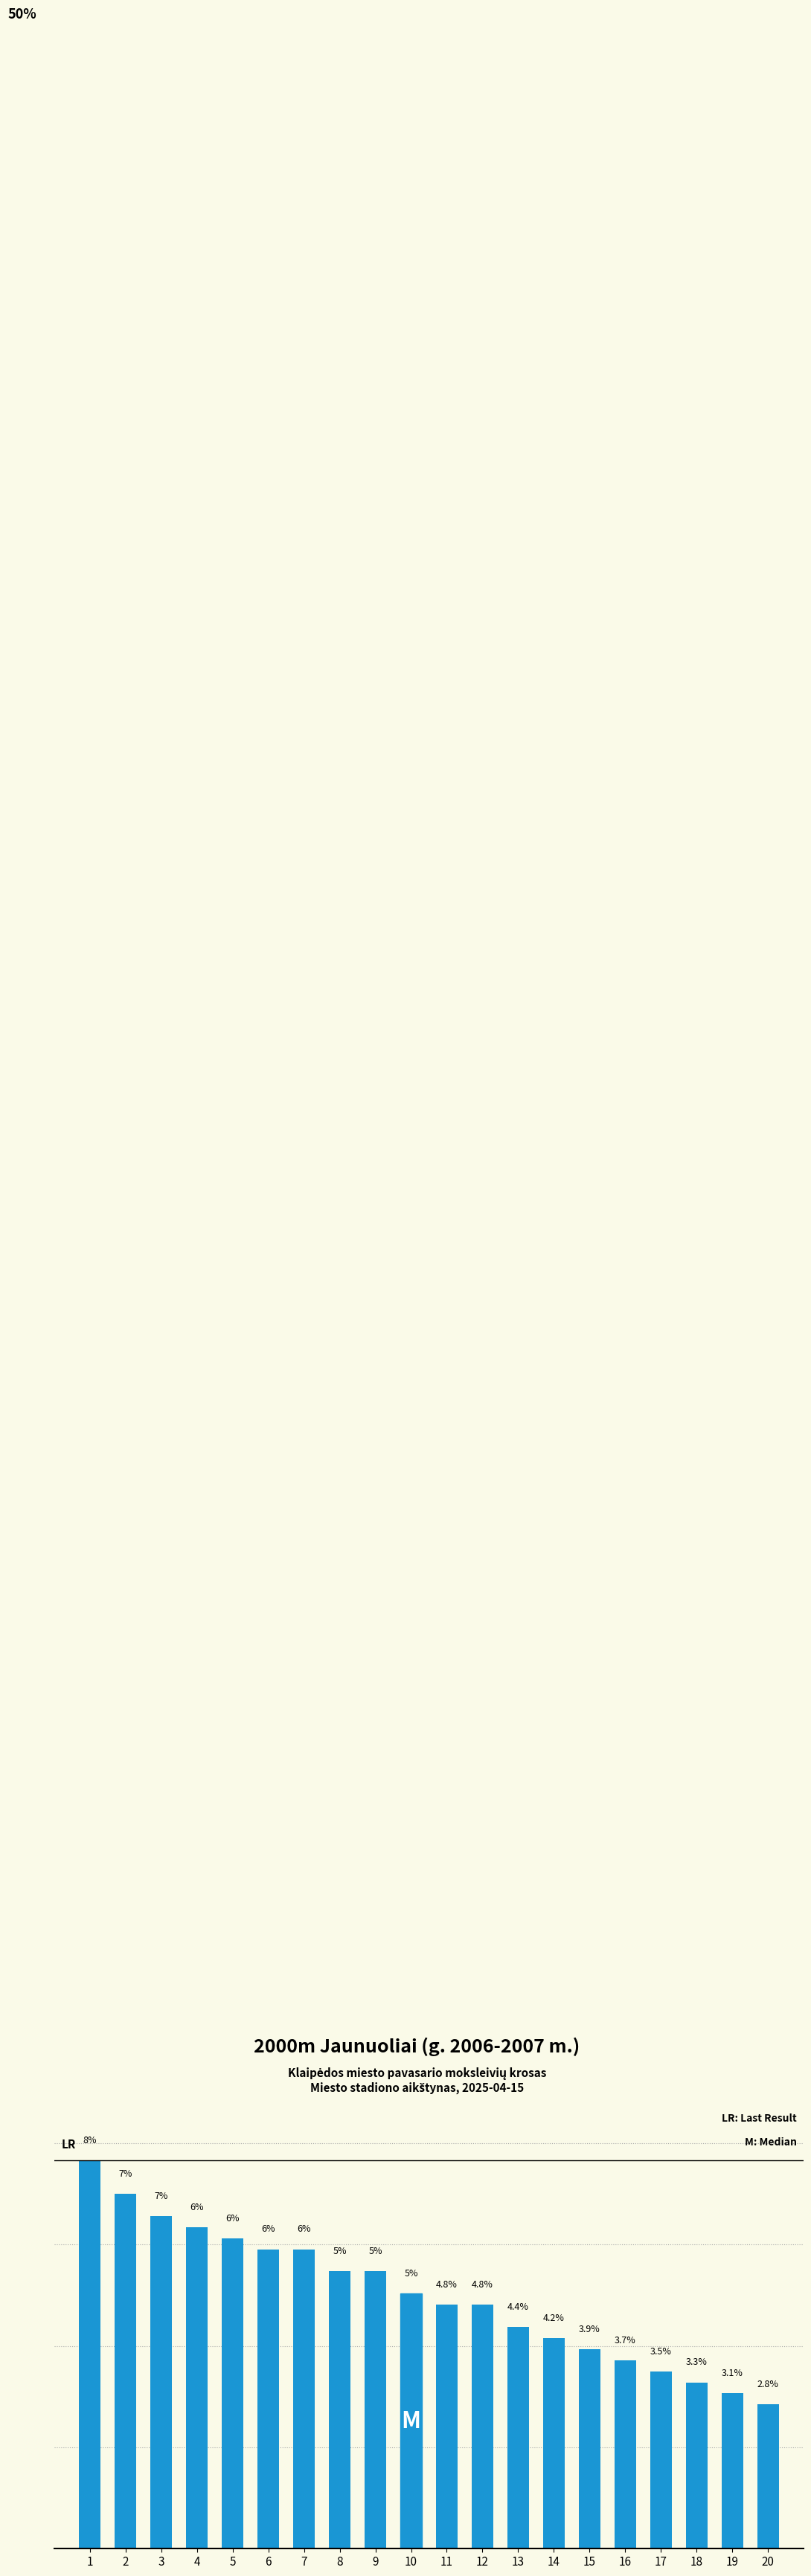

Reading left to right, what are all the values shown in this chart?

7.7	7.0	6.6	6.3	6.1	5.9	5.9	5.5	5.5	5.0	4.8	4.8	4.4	4.2	3.9	3.7	3.5	3.3	3.1	2.8